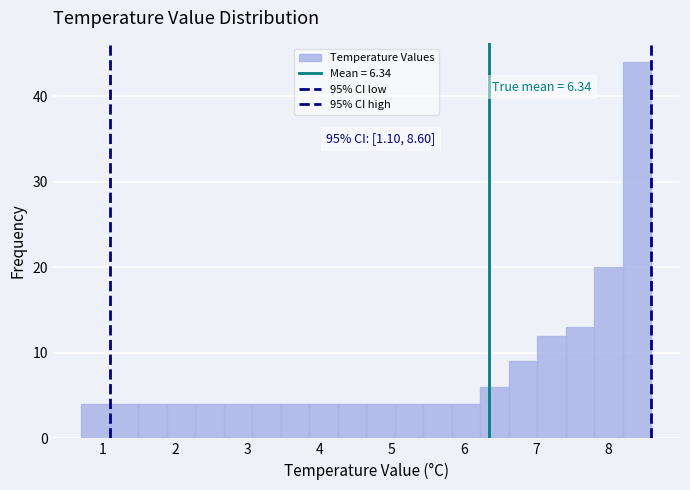

Read against the x-axis, roughly where is the centre of the tallest bar?

8.4